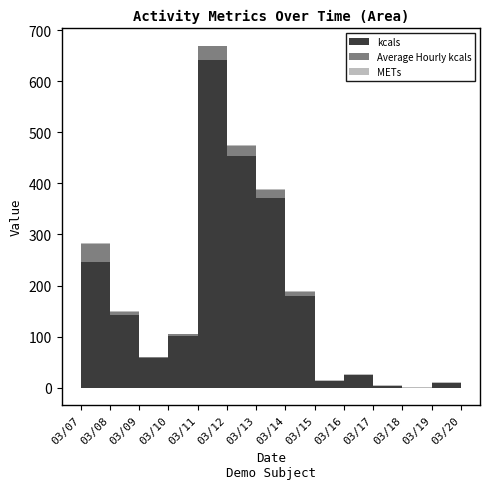

At which label does METs reach its peak?

03/17